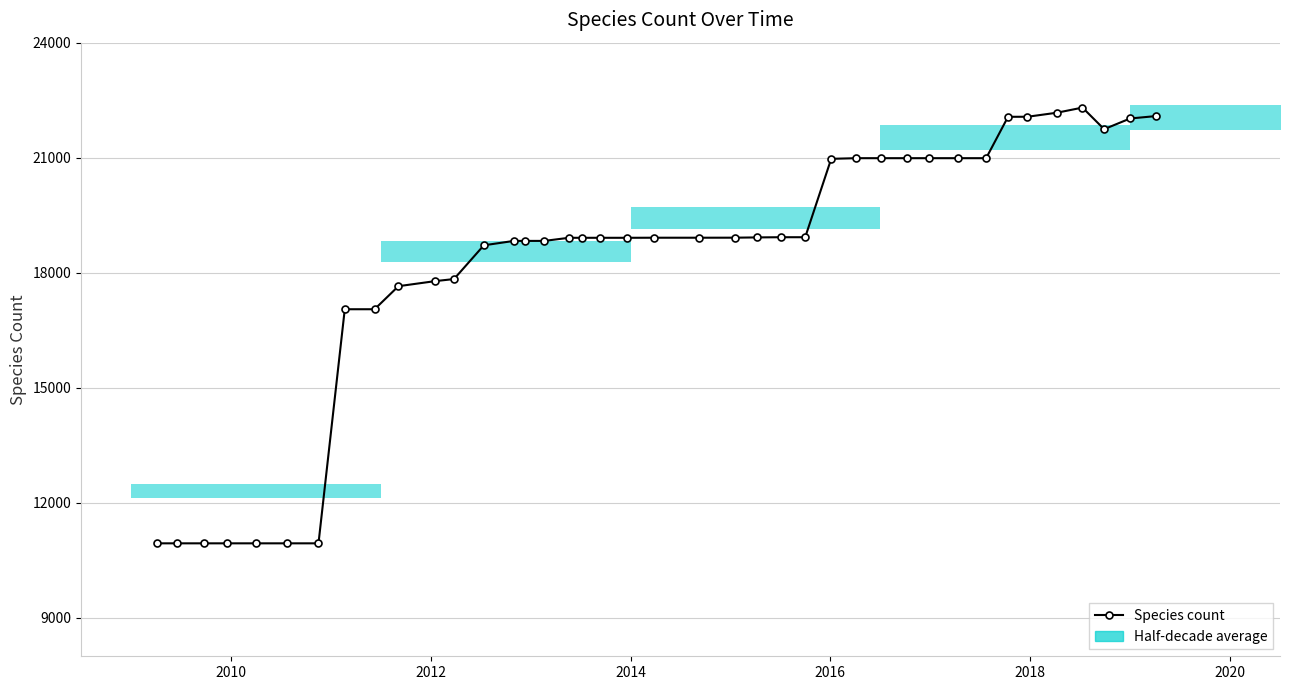

What is the sum of all values?

729726